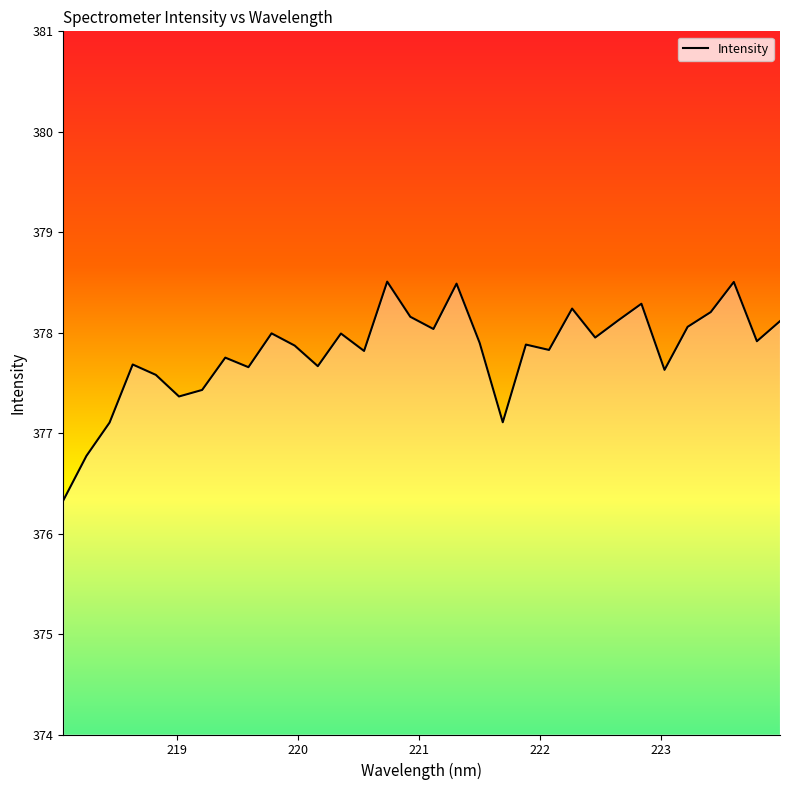

What is the difference between the maximum and minimum values?

2.2